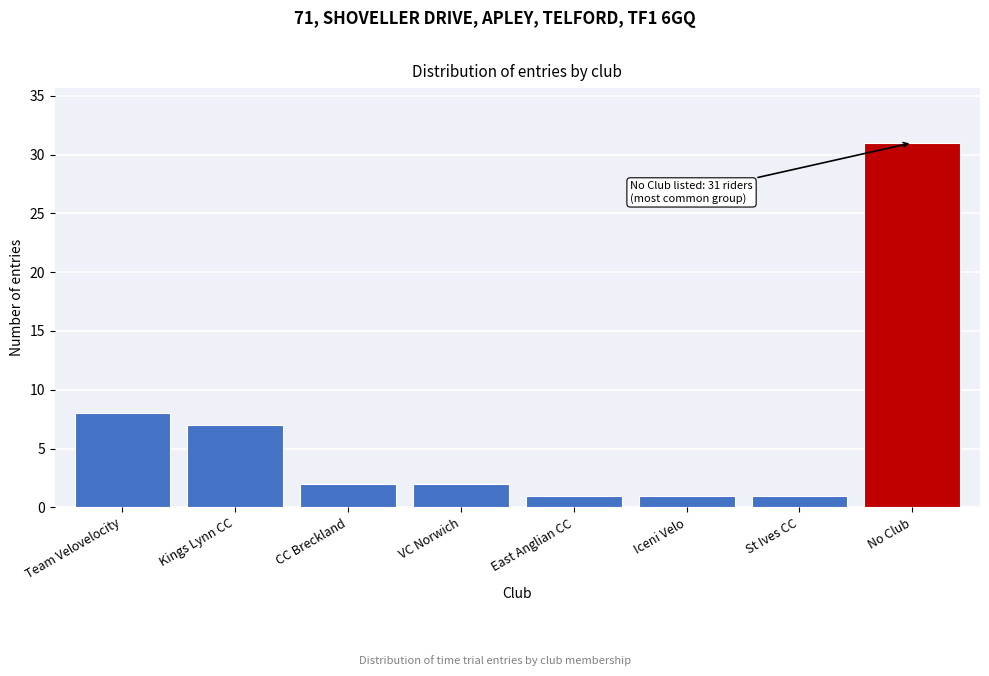

Reading right to left, extract all data points from this chart.

No Club=31	St Ives CC=1	Iceni Velo=1	East Anglian CC=1	VC Norwich=2	CC Breckland=2	Kings Lynn CC=7	Team Velovelocity=8